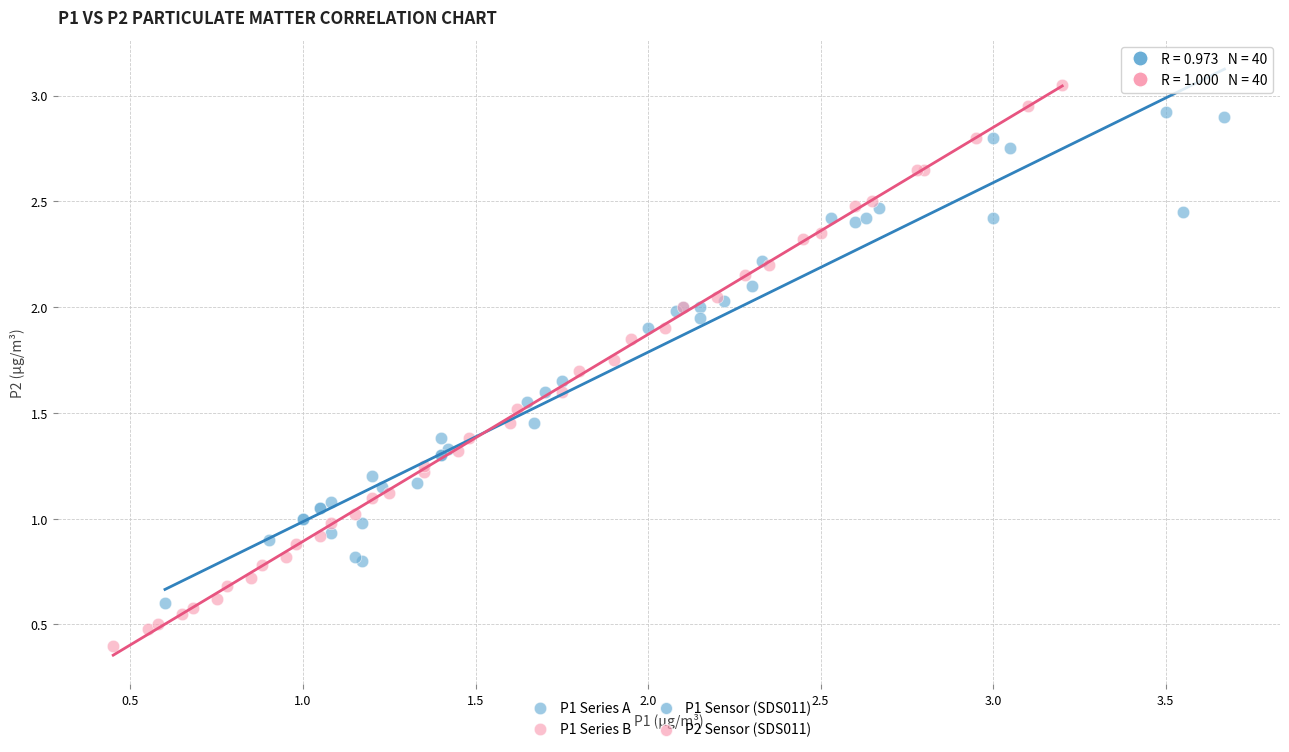

Which series reaches the maximum Y coordinate?

P1 Series B